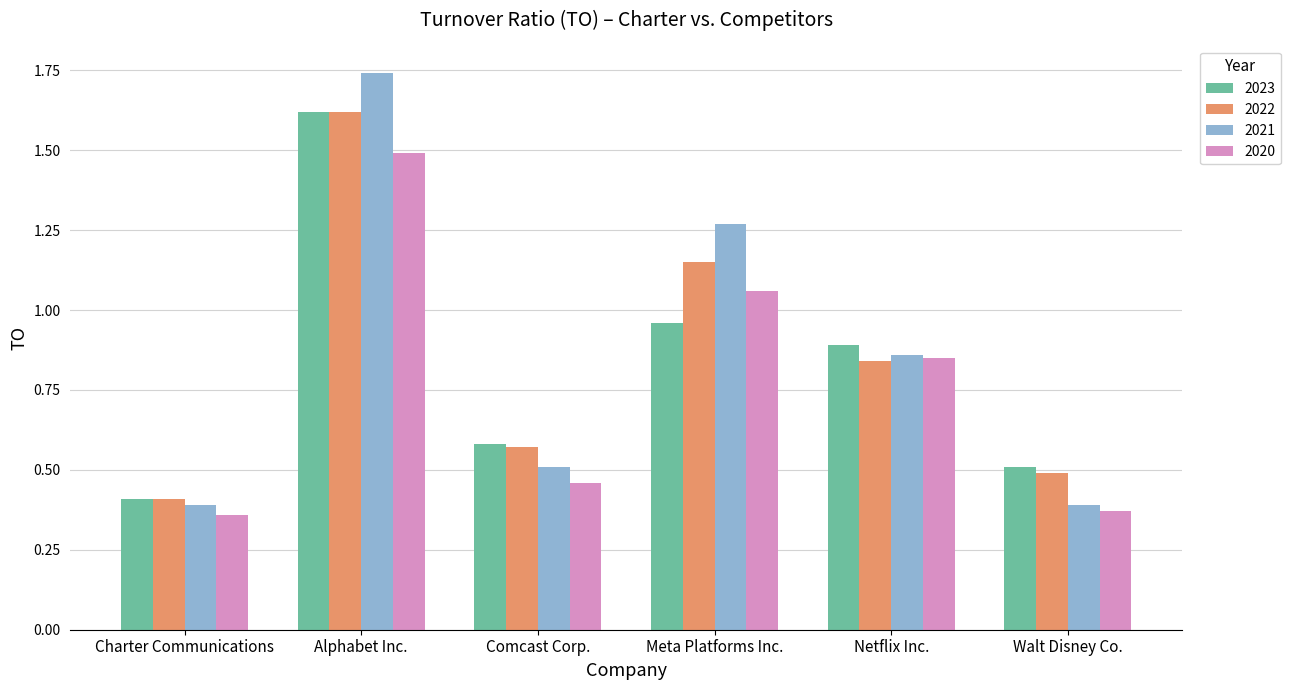

The 2021 series shows 0.4 at Walt Disney Co.. True or false?

True